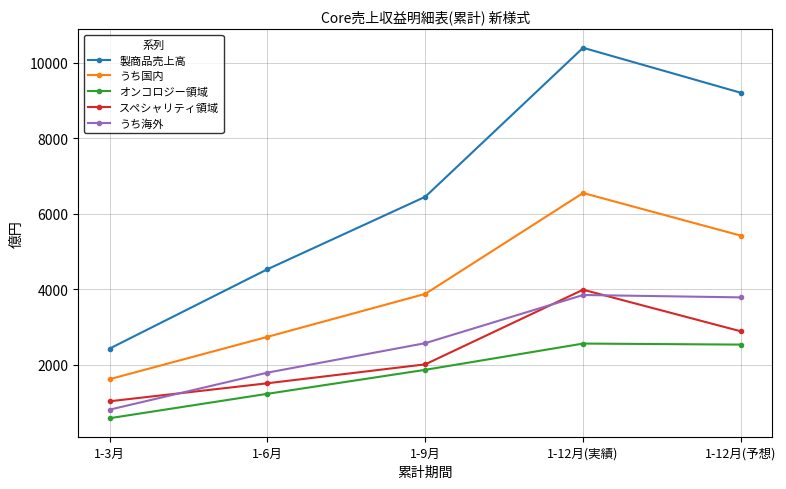

At which category is the sum across all series the highest?

1-12月(実績)